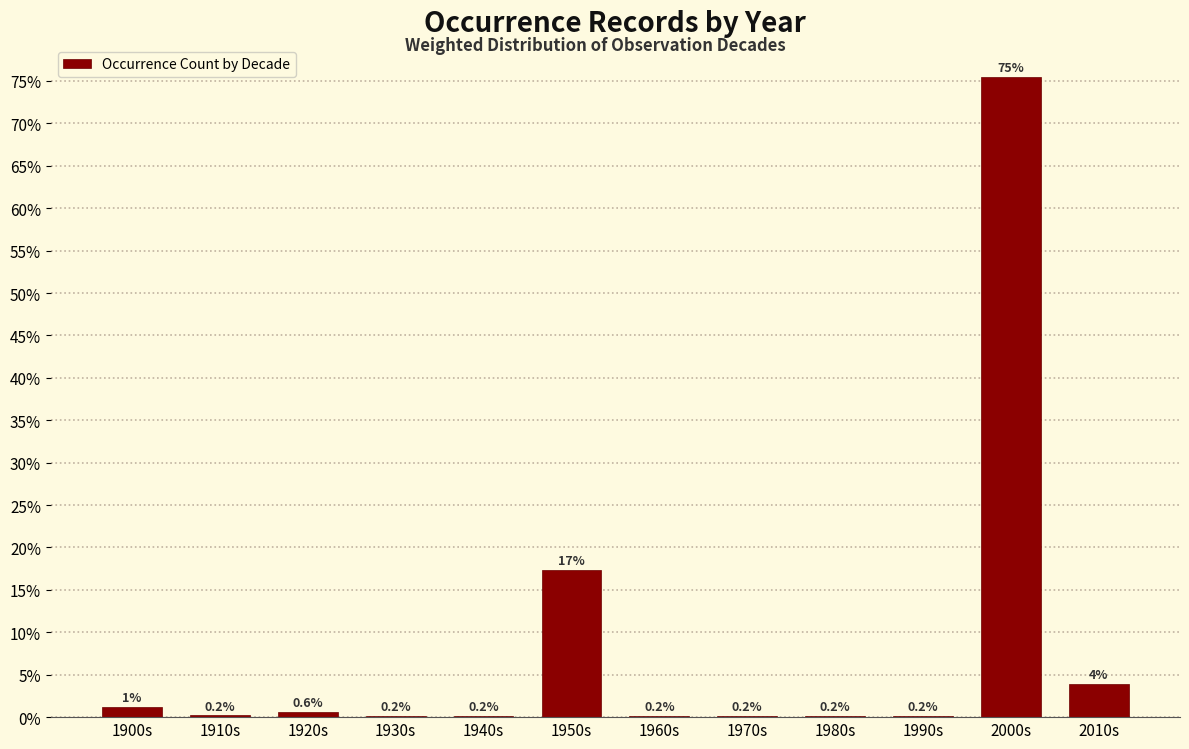

Reading left to right, what are all the values shown in this chart?

1900s=1.2	1910s=0.2	1920s=0.6	1930s=0.2	1940s=0.2	1950s=17.4	1960s=0.2	1970s=0.2	1980s=0.2	1990s=0.2	2000s=75.5	2010s=4.0